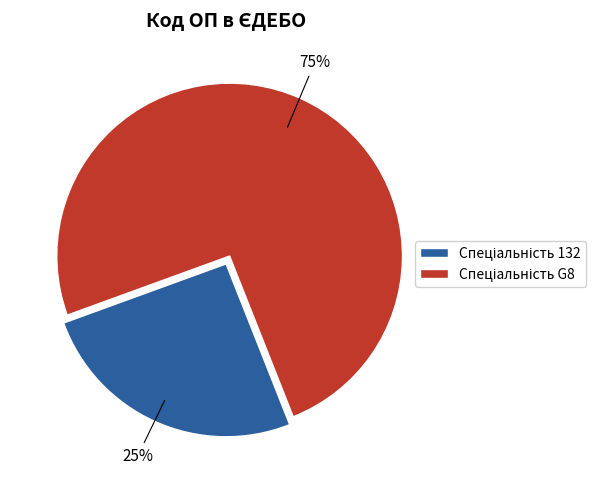

Does any single category account for the majority?

Yes